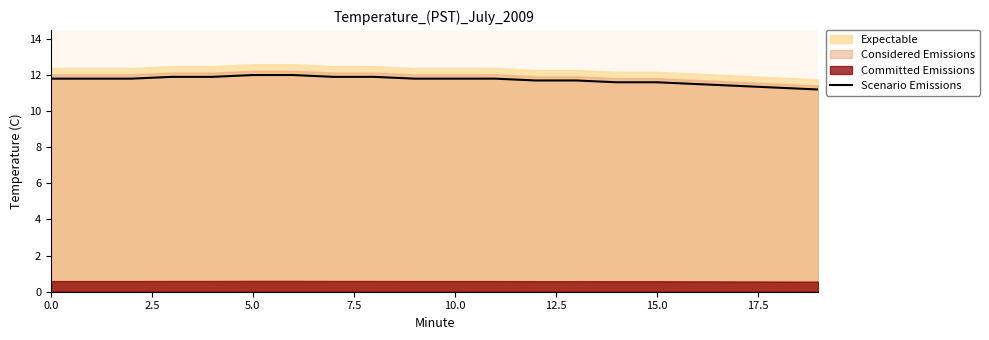

What is the minimum value for Scenario Emissions?

11.2